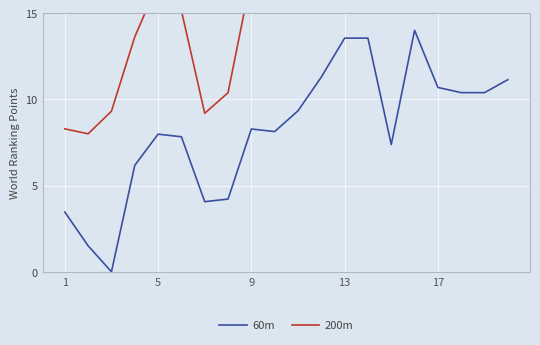

At which category is the sum across all series the highest?

15